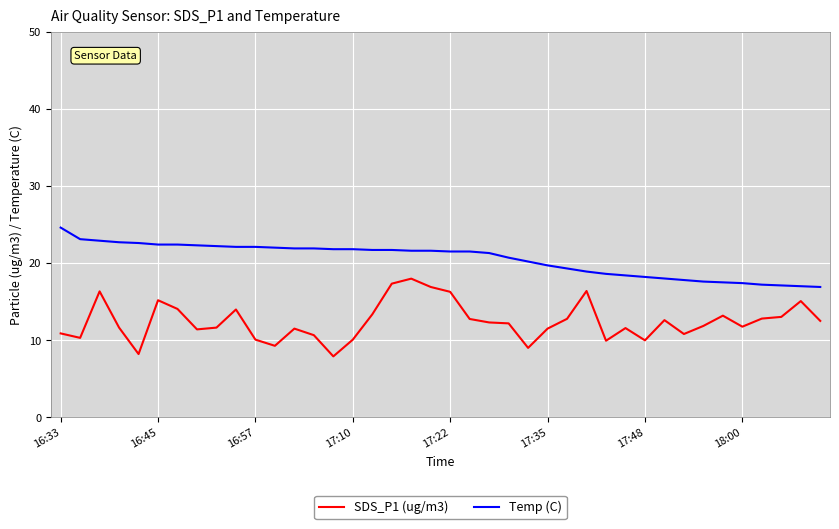

What is the maximum value shown in the chart?

24.6